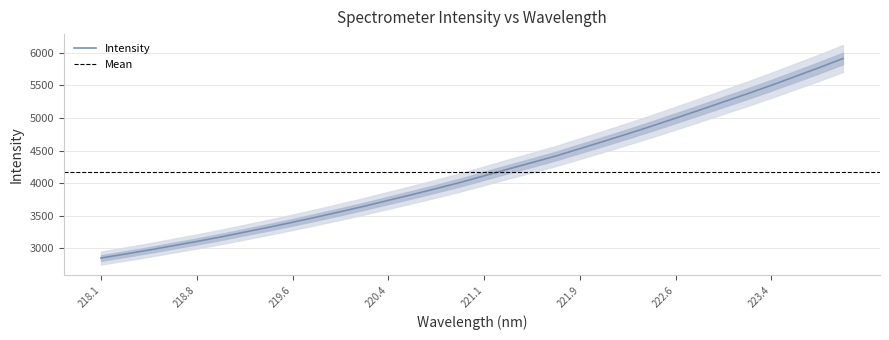

What is the minimum value for Intensity?

2847.4